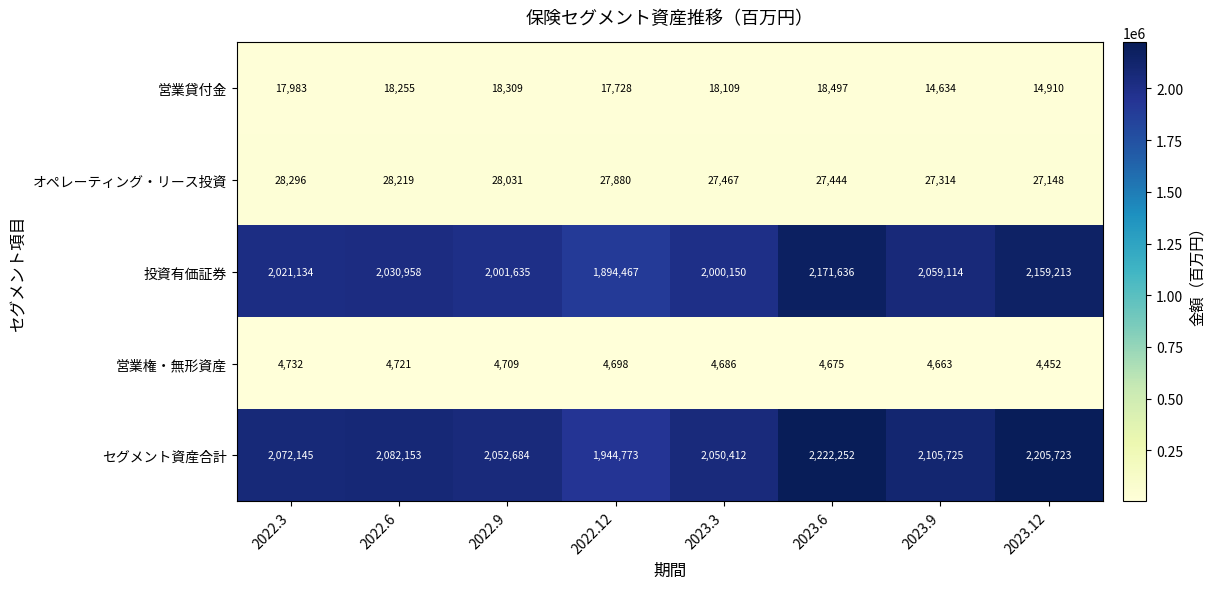

Rank the series by their maximum value, from lowest to highest.

営業権・無形資産, 営業貸付金, オペレーティング・リース投資, 投資有価証券, セグメント資産合計